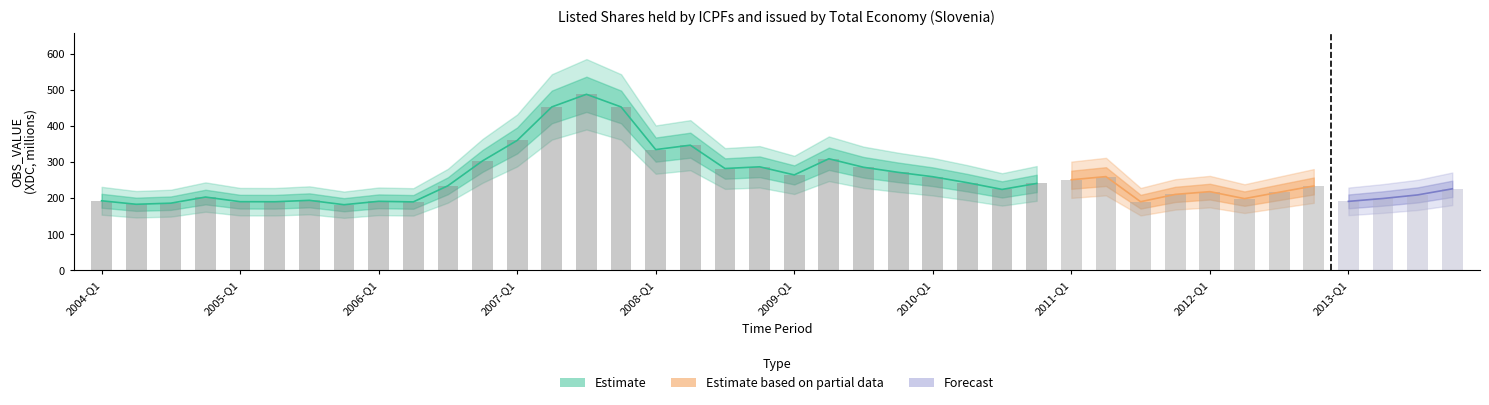

Does the chart contain stacked bars?

No